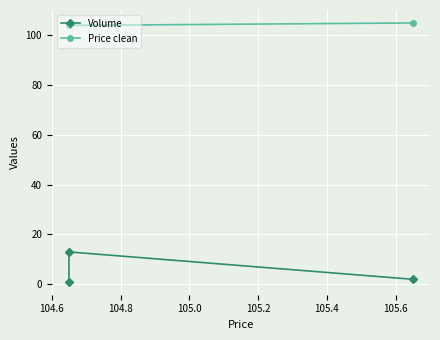

List the series in order of their peak value, highest first.

Price clean, Volume